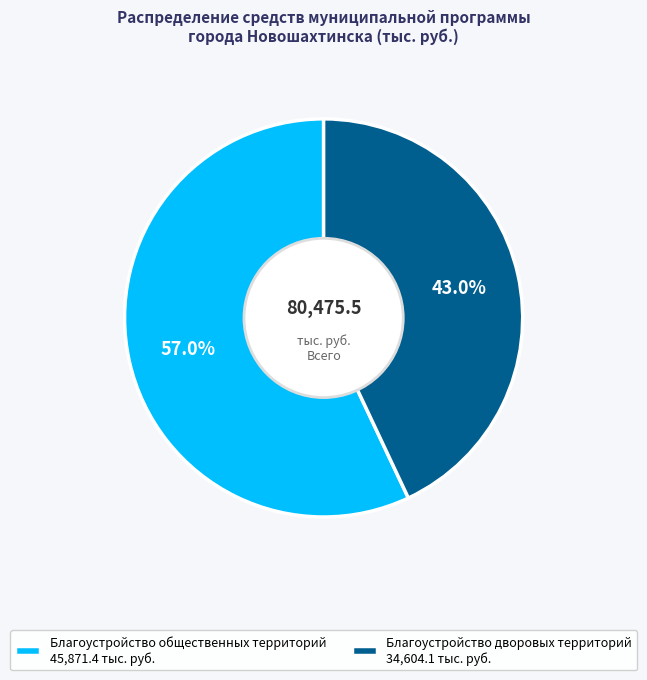

How many slices are in this pie chart?

2